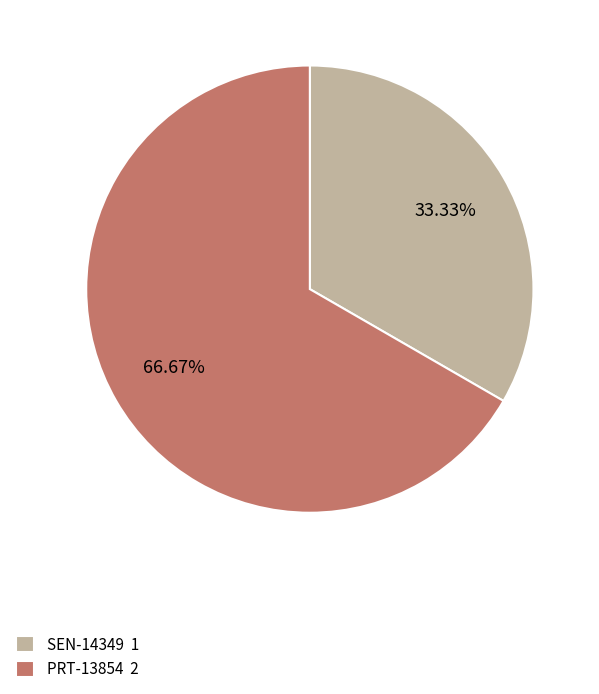

What is the ratio of the value at SEN-14349 to the value at PRT-13854?

0.5